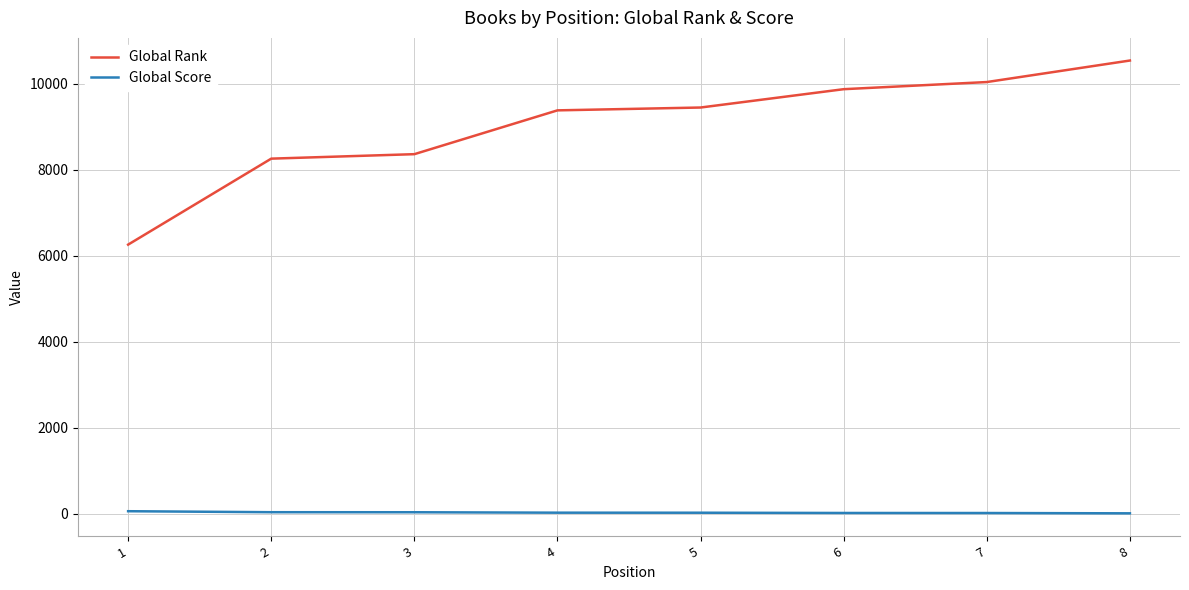

The Global Rank series shows 6311 at 8. True or false?

False